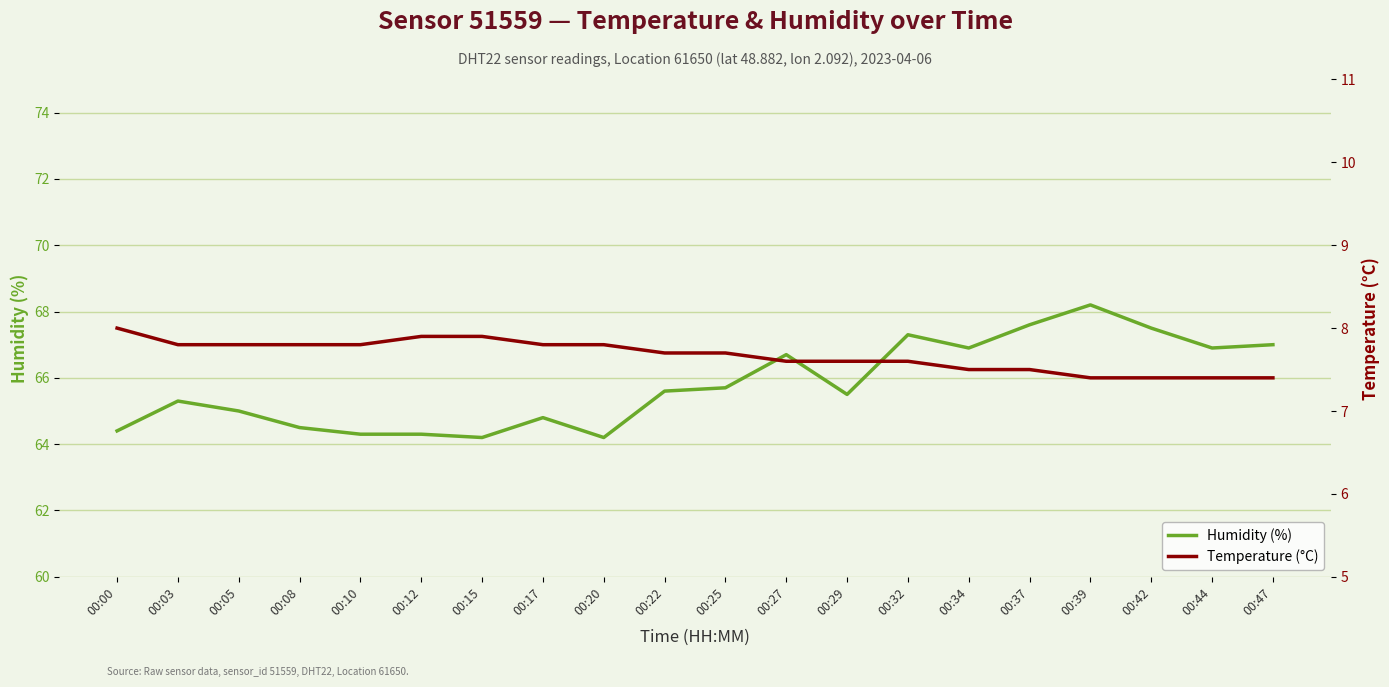

Reading left to right, extract all data points from this chart.

Humidity (%): 64.4	65.3	65.0	64.5	64.3	64.3	64.2	64.8	64.2	65.6	65.7	66.7	65.5	67.3	66.9	67.6	68.2	67.5	66.9	67.0
Temperature (°C): 8.0	7.8	7.8	7.8	7.8	7.9	7.9	7.8	7.8	7.7	7.7	7.6	7.6	7.6	7.5	7.5	7.4	7.4	7.4	7.4